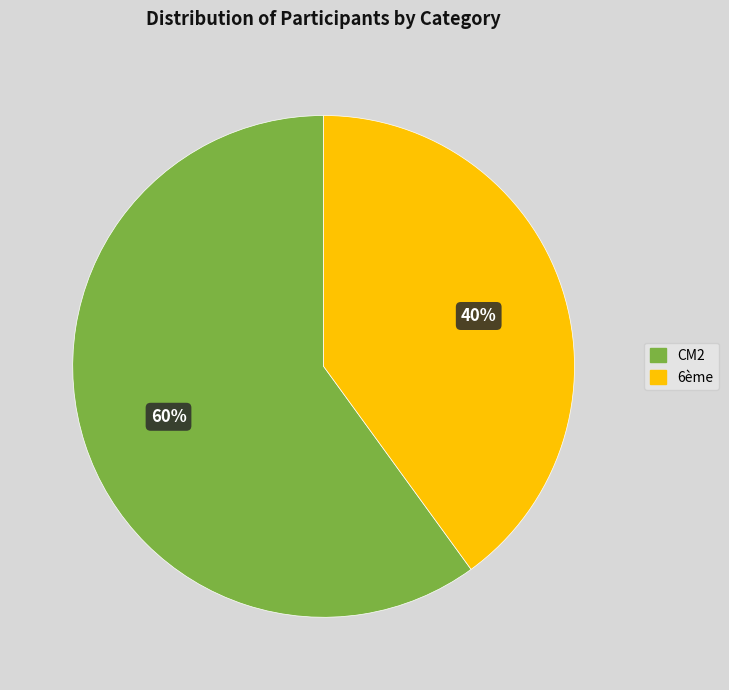

Which category has the smallest portion of the pie?

6ème